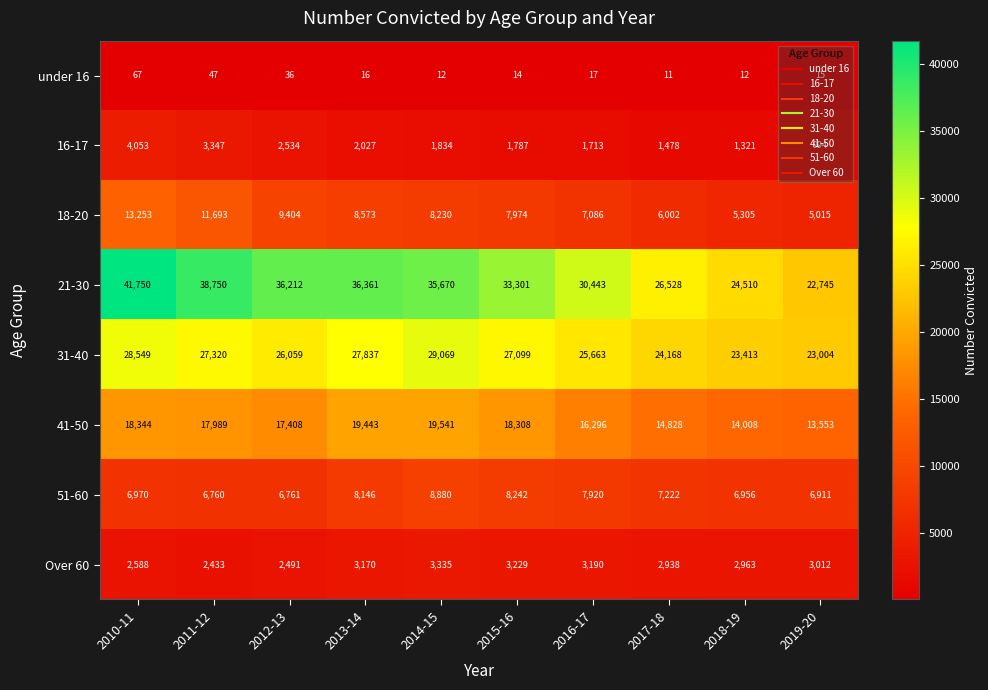

Is it true that 31-40 equals 11915 at 2019-20?

False